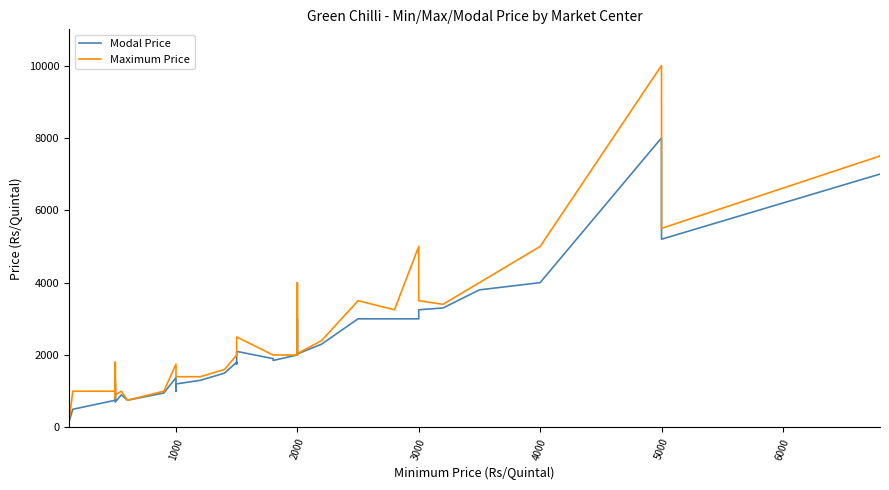

Which series has the largest total across all categories?

Maximum Price